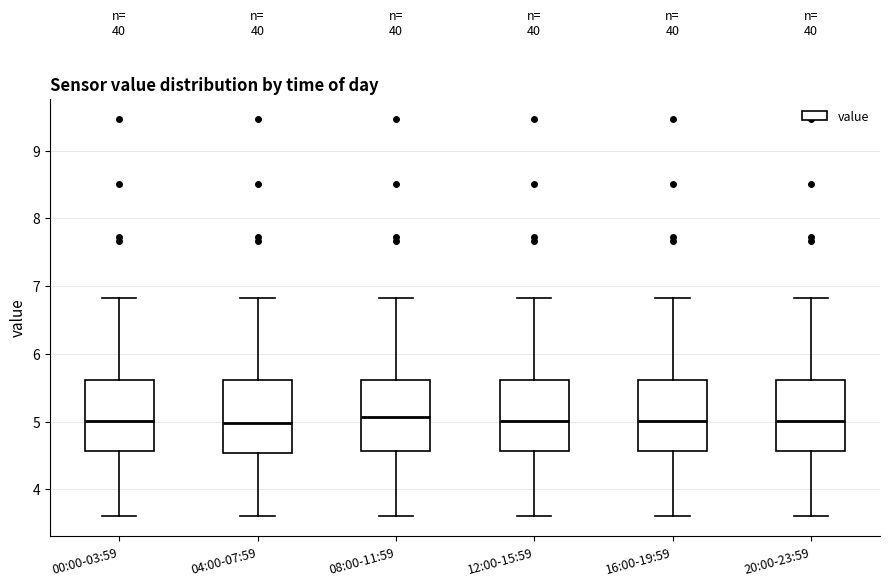

Reading left to right, read every box against the y-axis: the position of its median line, the range the box covers, and the ends of its whiskers. The values are not printed on the chart, so give them approximately, as read against the axis.

00:00-03:59: median 5.0, box 4.6 to 5.6, whiskers 3.6 to 6.8
04:00-07:59: median 5.0, box 4.5 to 5.6, whiskers 3.6 to 6.8
08:00-11:59: median 5.1, box 4.6 to 5.6, whiskers 3.6 to 6.8
12:00-15:59: median 5.0, box 4.6 to 5.6, whiskers 3.6 to 6.8
16:00-19:59: median 5.0, box 4.6 to 5.6, whiskers 3.6 to 6.8
20:00-23:59: median 5.0, box 4.6 to 5.6, whiskers 3.6 to 6.8